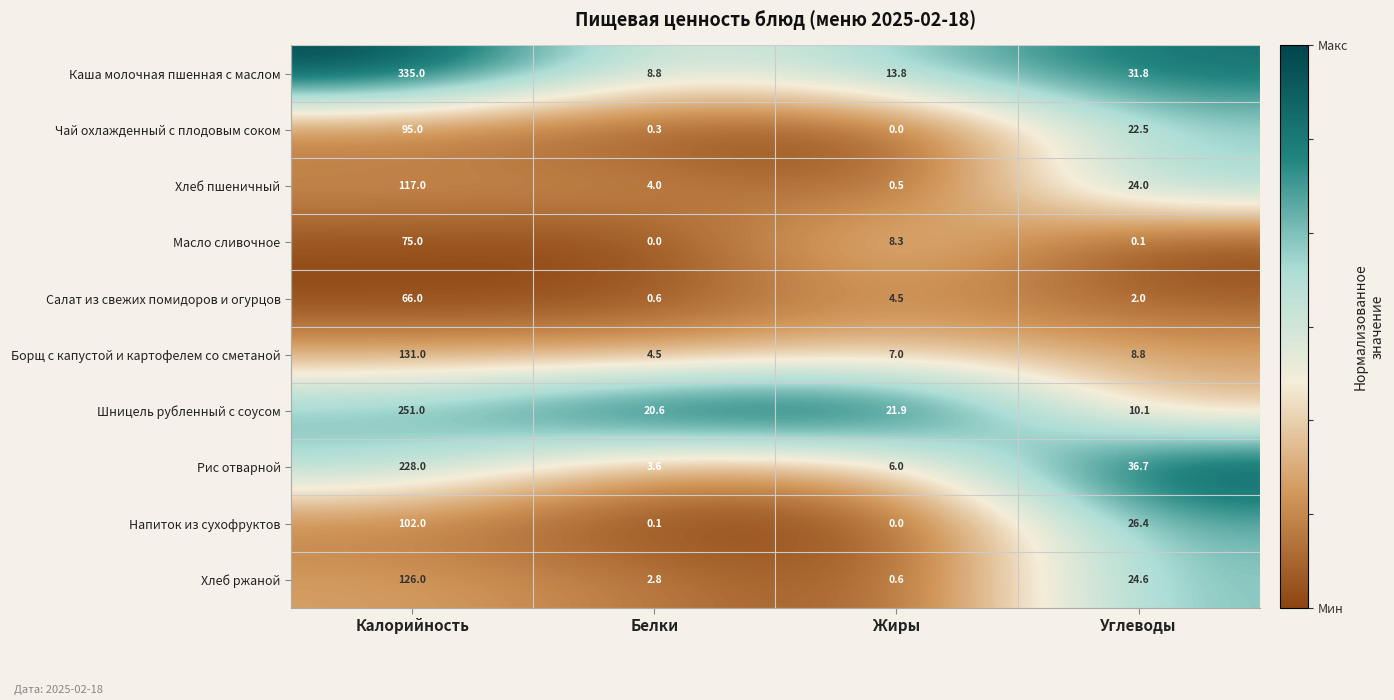

Is it true that Шницель рубленный с соусом equals 12.2 at Белки?

False